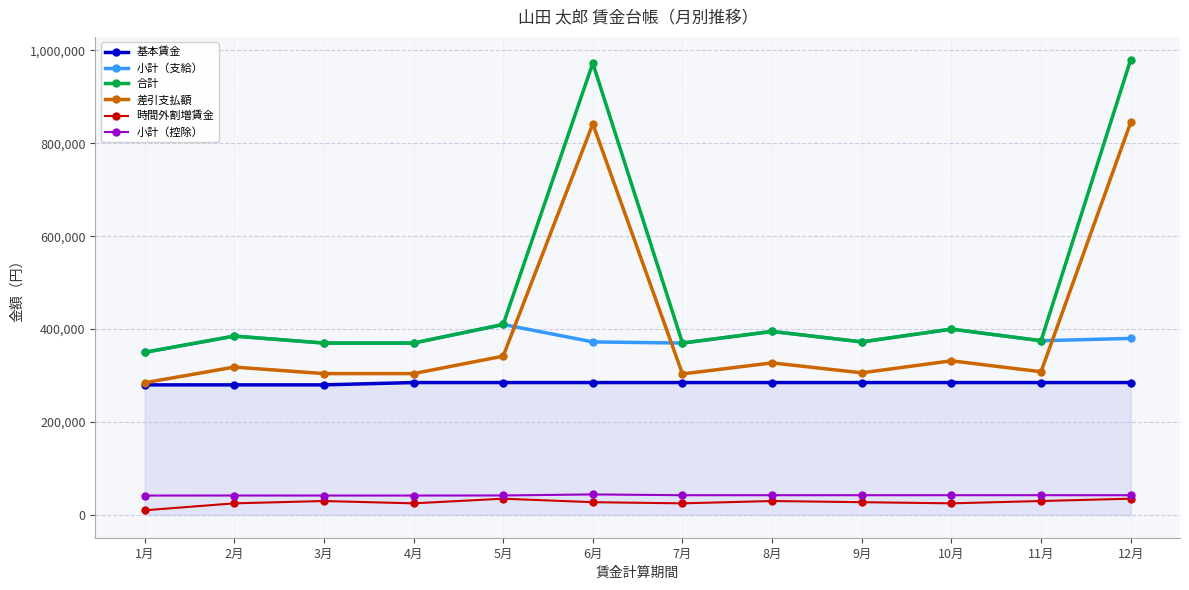

What is the value of the 基本賃金 point at the 6th from the left?

285000